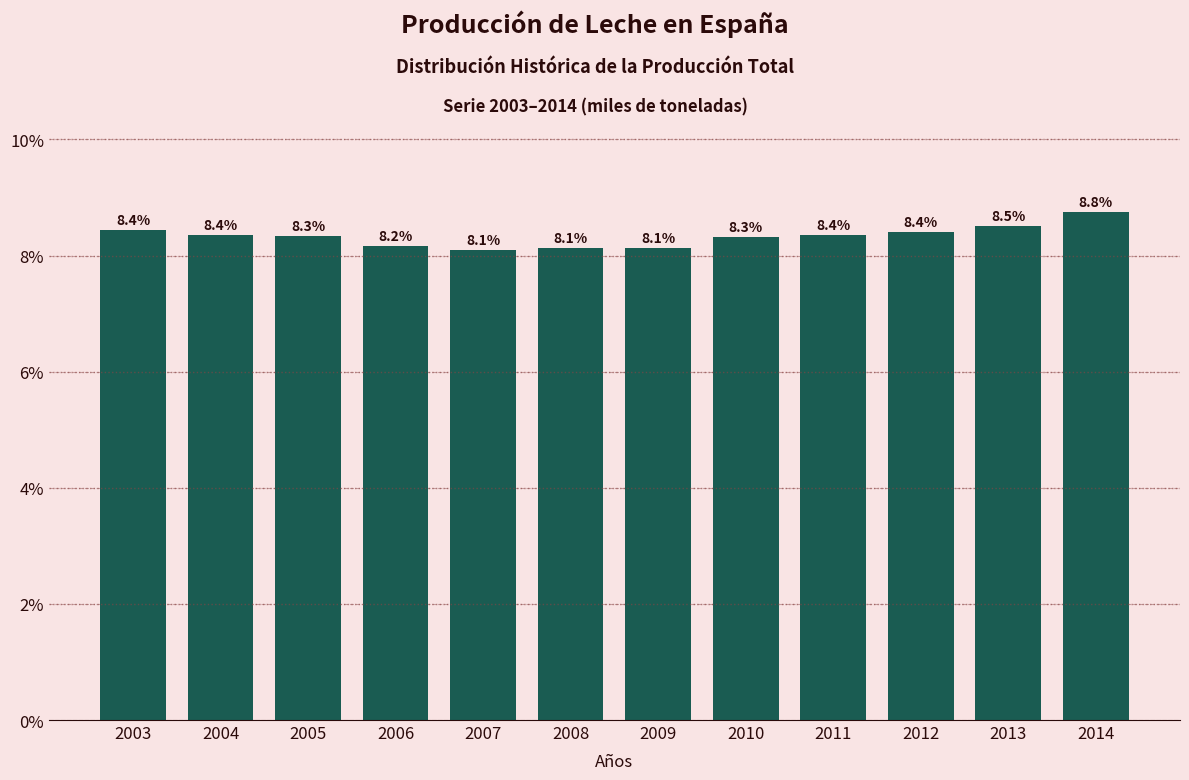

Reading left to right, list all the values displayed in this chart.

2003=8.4	2004=8.4	2005=8.3	2006=8.2	2007=8.1	2008=8.1	2009=8.1	2010=8.3	2011=8.4	2012=8.4	2013=8.5	2014=8.8